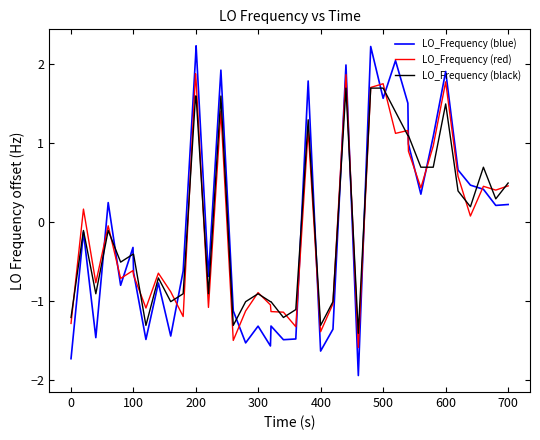

What is the minimum value shown in the chart?

-1.9